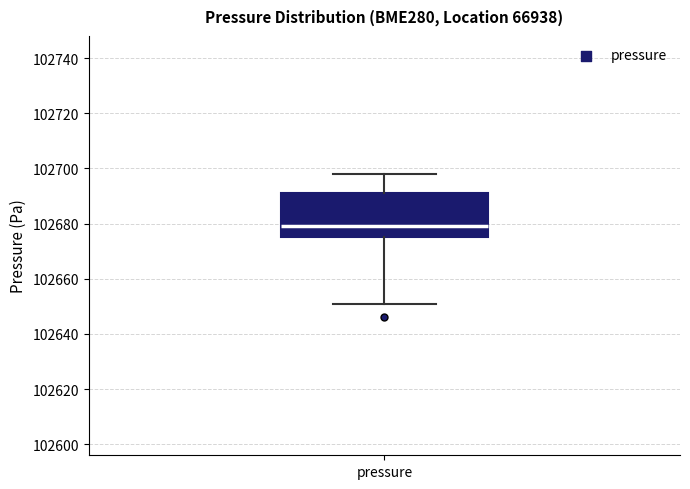

Read this box plot against the y-axis: the position of the median line, the range covered by the box, and the ends of both whiskers. The values are not printed on the chart, so give them approximately, as read against the axis.

median 102680, box 102676 to 102692, whiskers 102652 to 102698